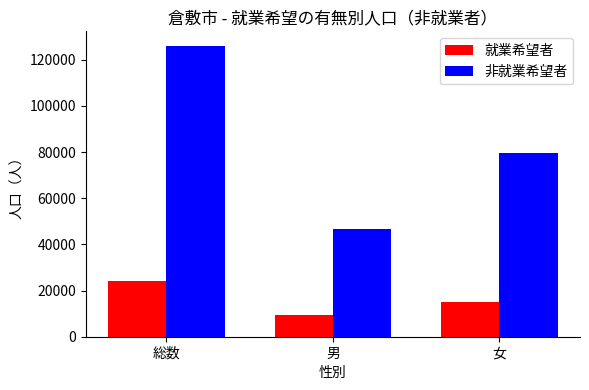

How many data points in 就業希望者 are less than 15000?

1